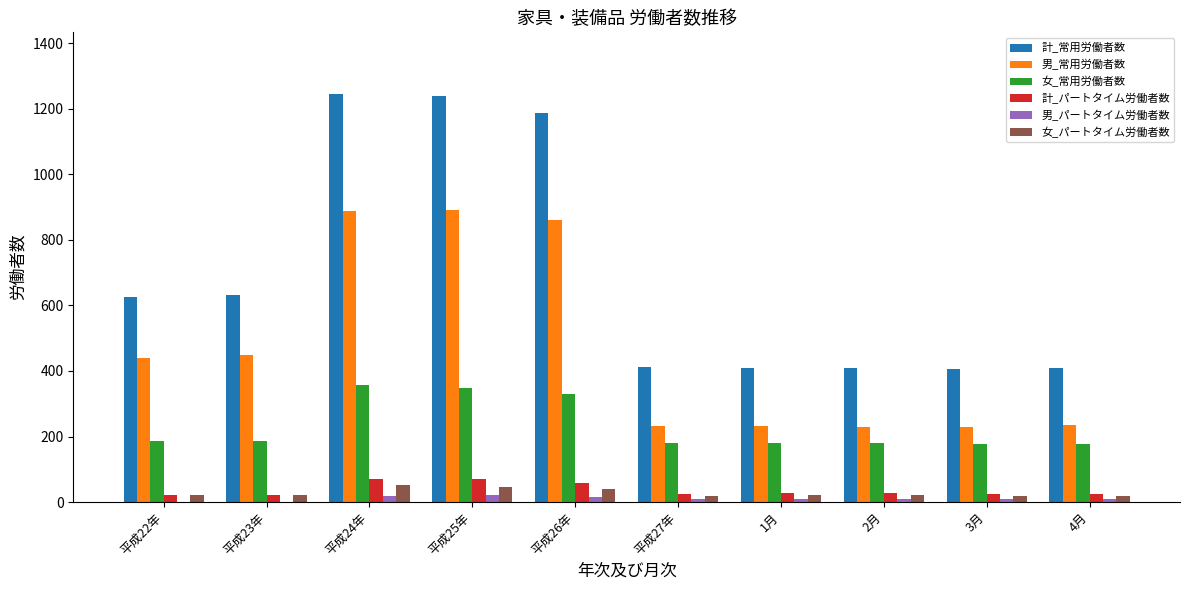

Which series has the largest total across all categories?

計_常用労働者数